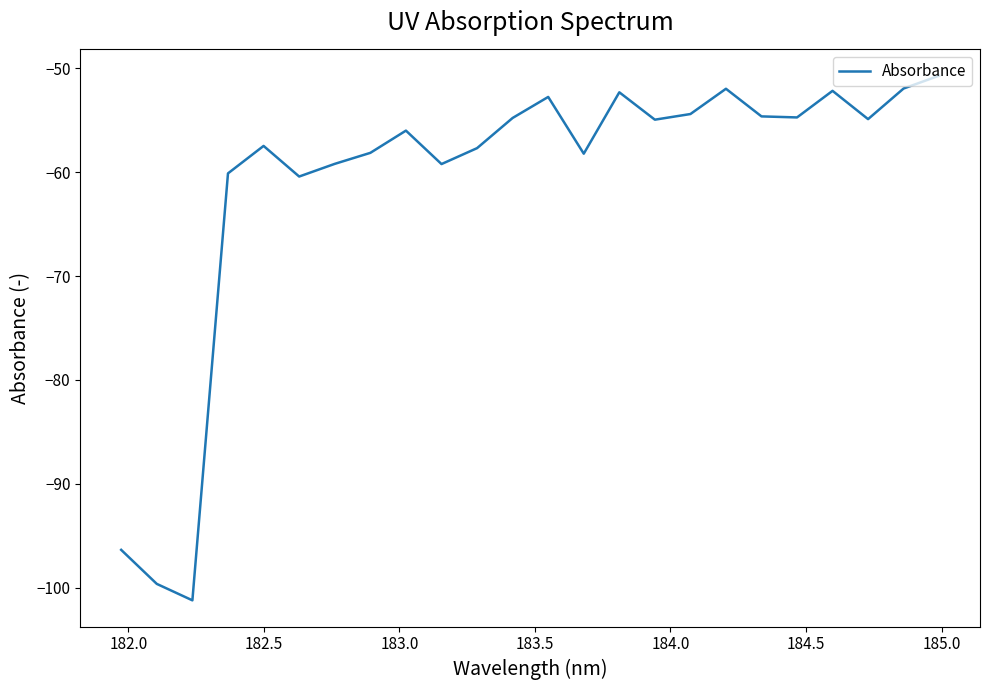

What is the minimum value shown in the chart?

-101.2